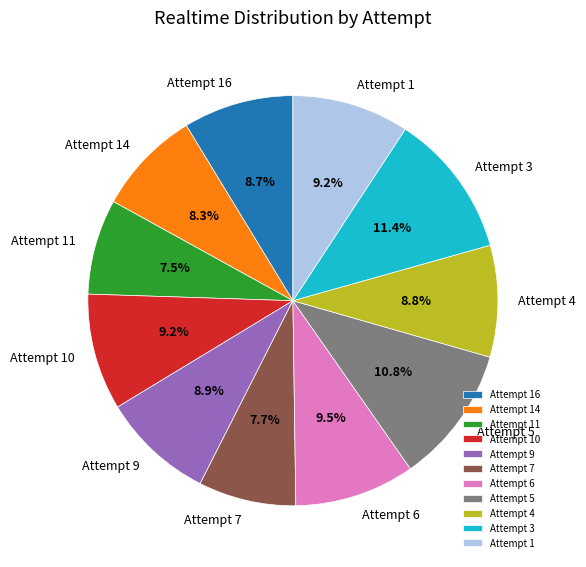

What percentage is NOT represented by Attempt 6?

90.5%